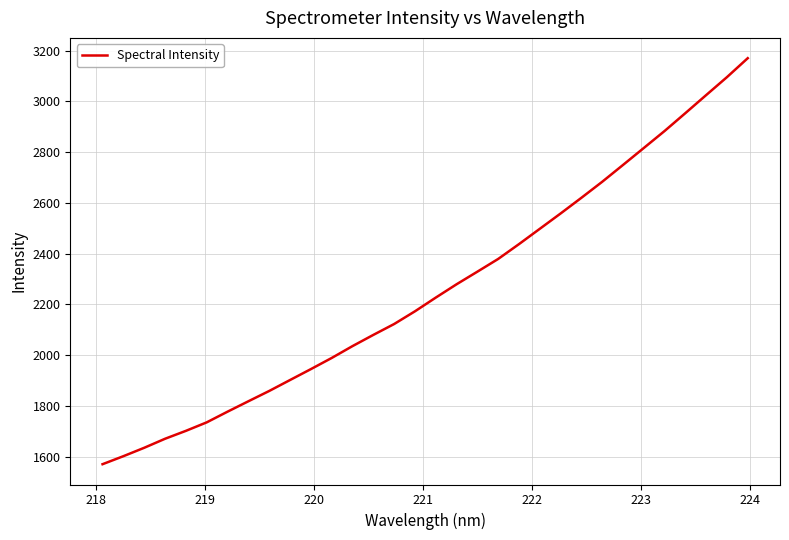

Reading left to right, transcribe all the data shown in this chart.

1570.1	1601.7	1634.8	1670.4	1701.6	1735.1	1777.2	1818.2	1858.8	1901.9	1944.9	1988.8	2035.6	2079.8	2122.7	2172.8	2226.8	2279.4	2329.1	2379.3	2437.7	2498.1	2558.5	2620.3	2683.4	2749.7	2816.6	2883.7	2954.1	3025.2	3096.0	3170.7